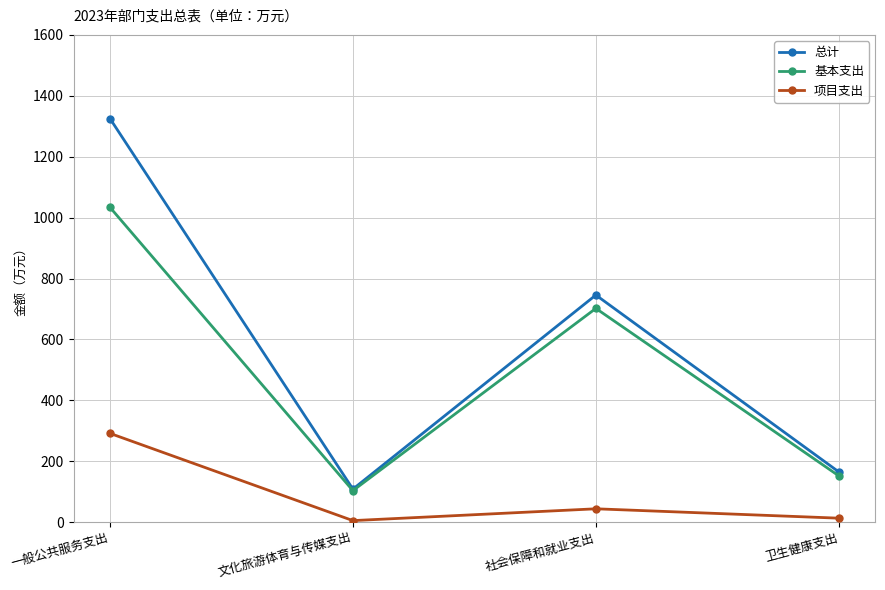

At which label does 基本支出 reach its minimum?

文化旅游体育与传媒支出